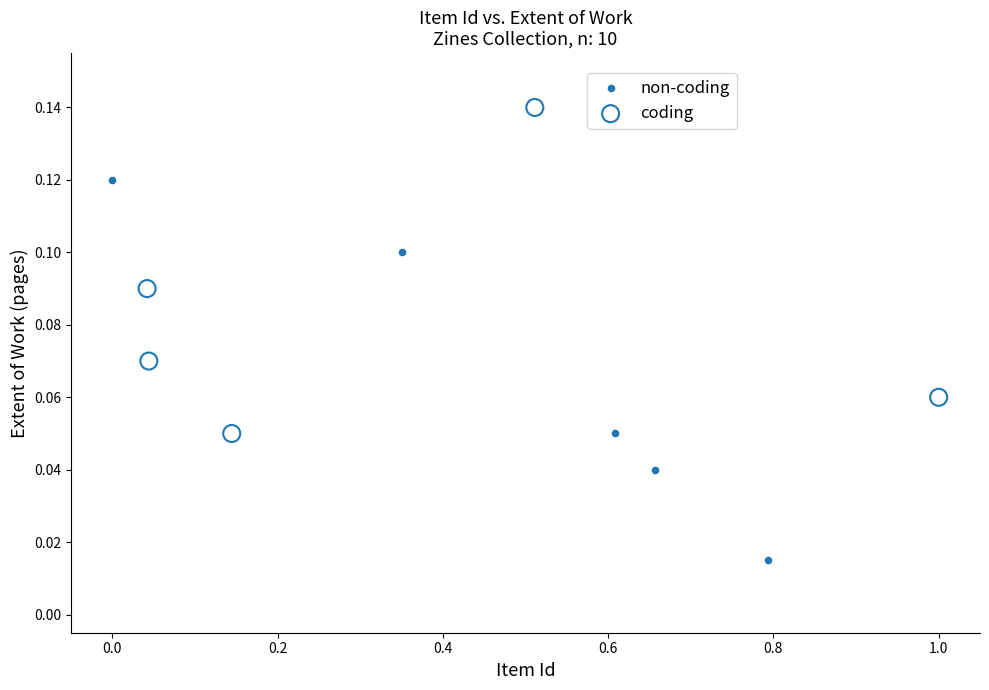

Which series reaches the maximum Y coordinate?

coding